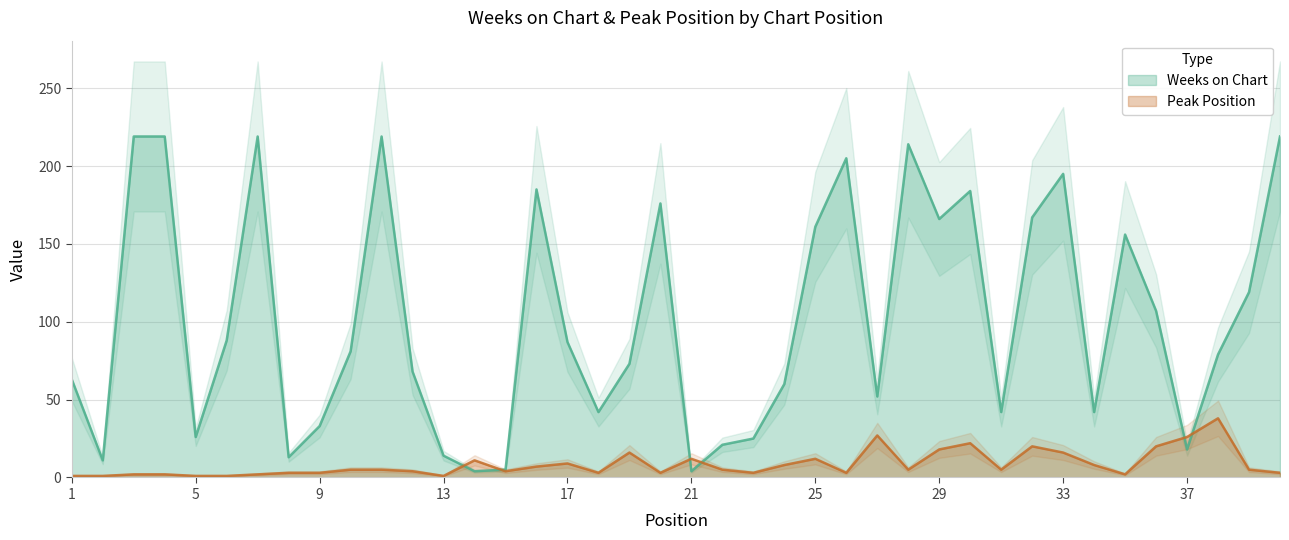

Where does the Peak Position series first go above 5?

14